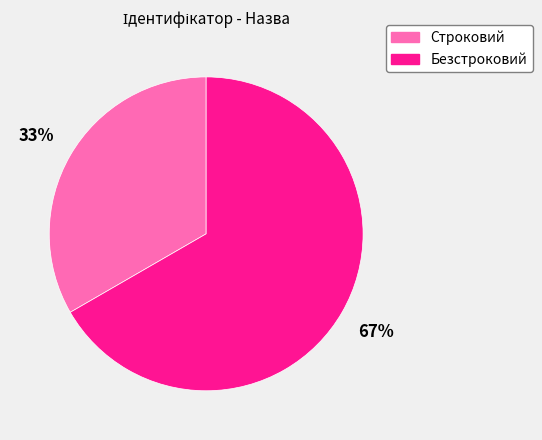

What is the largest slice in the pie chart?

Безстроковий